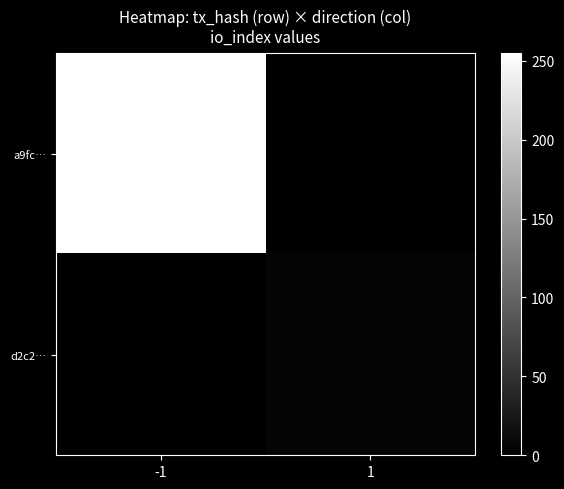

Between 1 and -1, which is larger?

-1